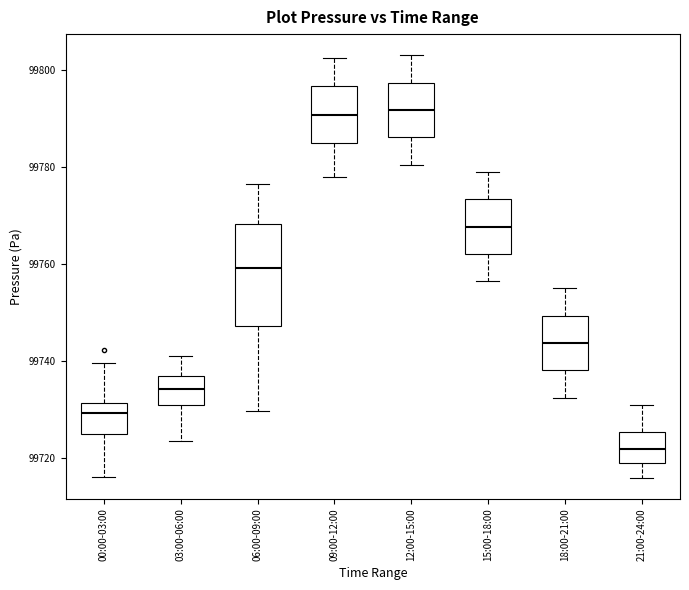

Reading left to right, transcribe this box plot: for each box, give where its median line is, the range the box spans, and where its two whiskers end, as read against the y-axis. The values are not printed on the chart, so give them approximately, as read against the axis.

00:00-03:00: median 99730, box 99724 to 99732, whiskers 99716 to 99740
03:00-06:00: median 99734, box 99732 to 99736, whiskers 99724 to 99742
06:00-09:00: median 99760, box 99748 to 99768, whiskers 99730 to 99776
09:00-12:00: median 99790, box 99784 to 99796, whiskers 99778 to 99802
12:00-15:00: median 99792, box 99786 to 99798, whiskers 99780 to 99804
15:00-18:00: median 99768, box 99762 to 99774, whiskers 99756 to 99780
18:00-21:00: median 99744, box 99738 to 99750, whiskers 99732 to 99756
21:00-24:00: median 99722, box 99720 to 99726, whiskers 99716 to 99732